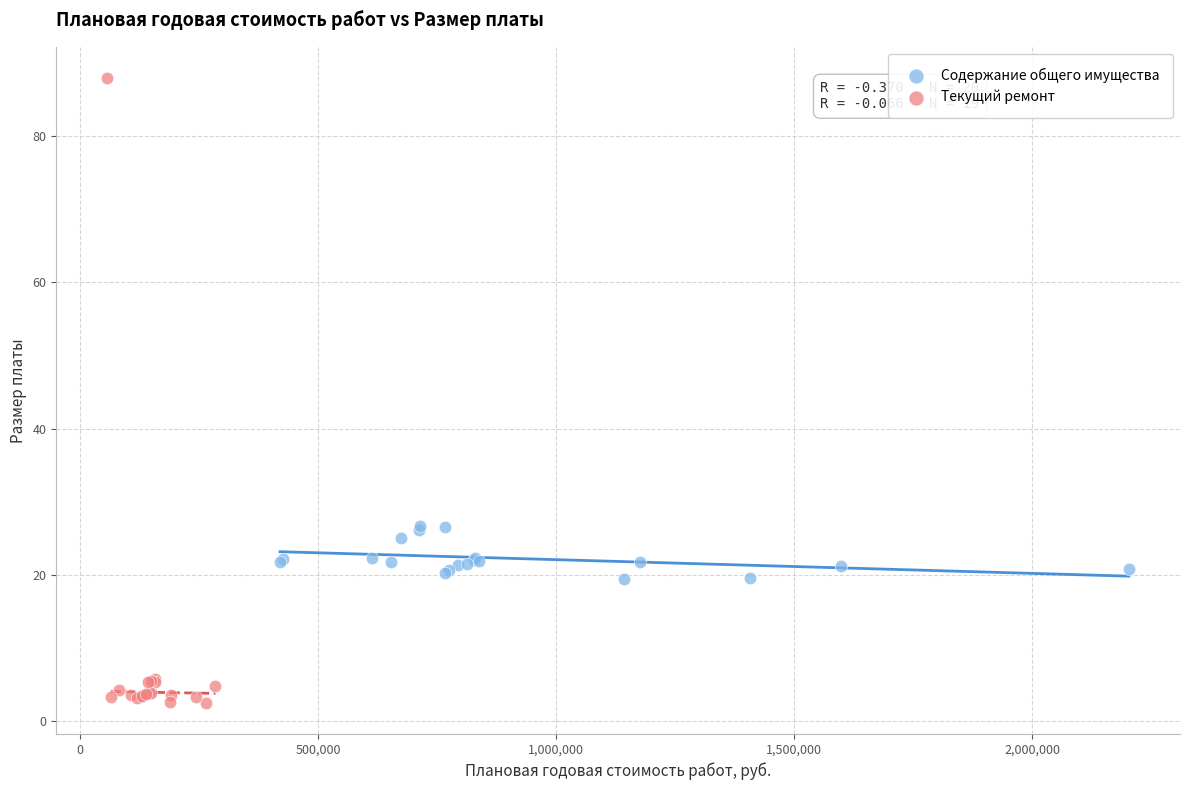

Which series has the largest Y range (max minus min)?

Текущий ремонт